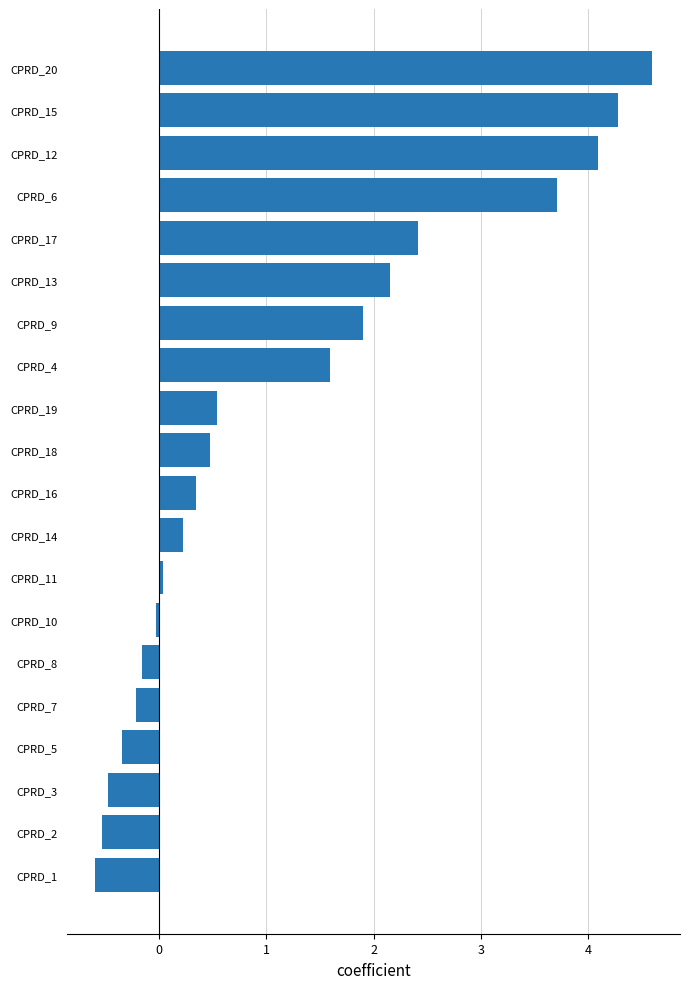

What is the change in value from CPRD_20 to CPRD_19?

-4.1